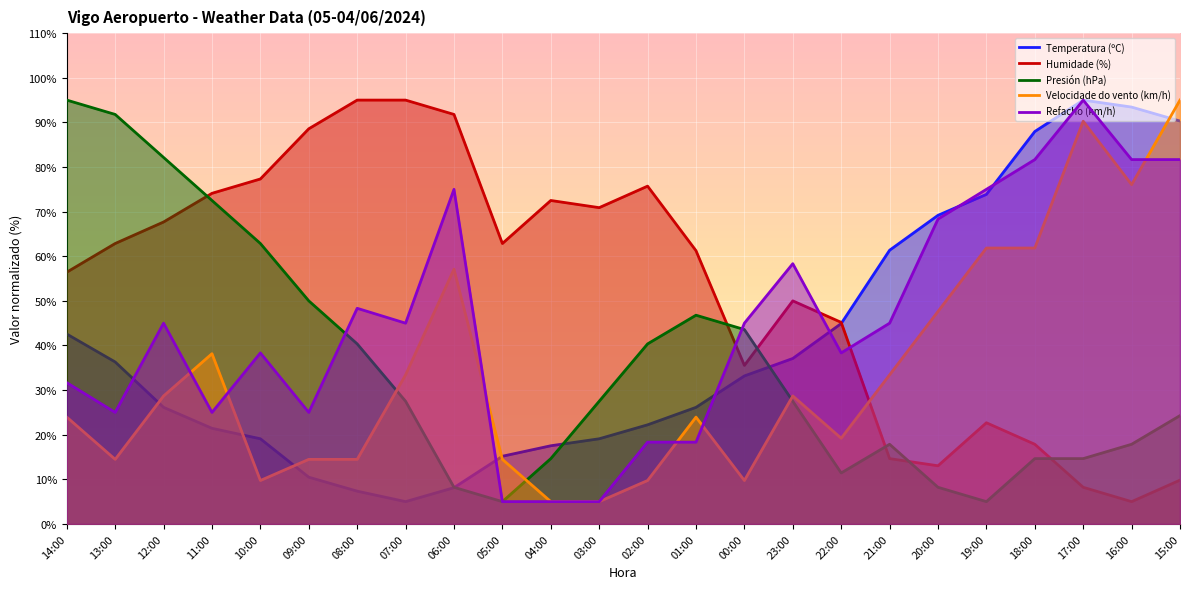

At 03:00, list the series in order from largest to smallest.

Humidade (%), Presión (hPa), Temperatura (ºC), Velocidade do vento (km/h), Refacho (km/h)